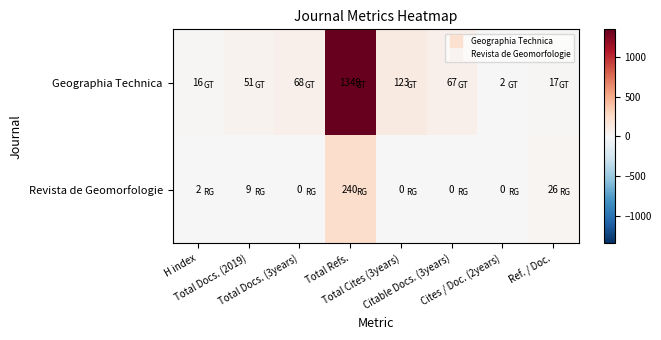

How many data points does each series have?

8